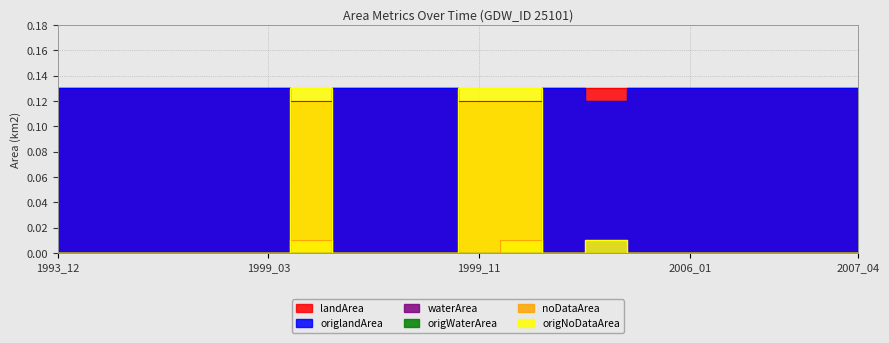

Rank the categories by origlandArea value from highest to lowest.

1993_12, 1995_01, 1998_12, 1999_01, 1999_02, 1999_03, 1999_07, 1999_09, 1999_10, 2005_09, 2005_12, 2006_01, 2006_03, 2007_01, 2007_02, 2007_04, 2005_11, 1999_06, 1999_11, 1999_12